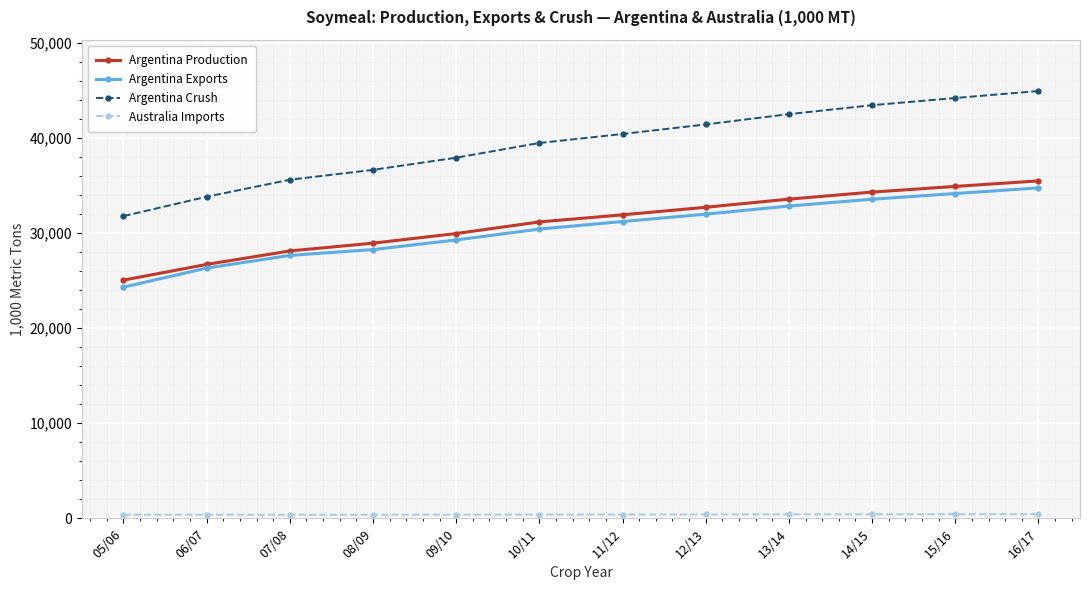

What is the greatest value displayed?

44915